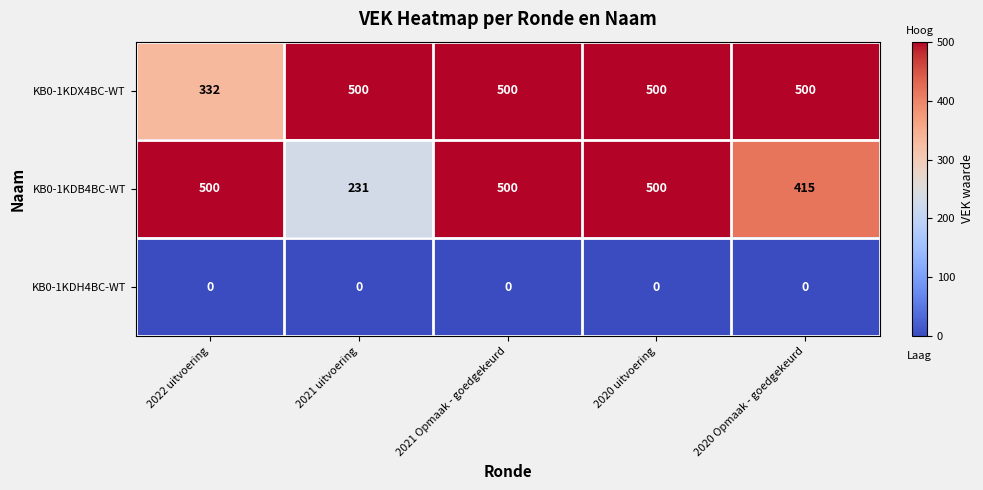

At which label does KB0-1KDX4BC-WT reach its minimum?

2022 uitvoering